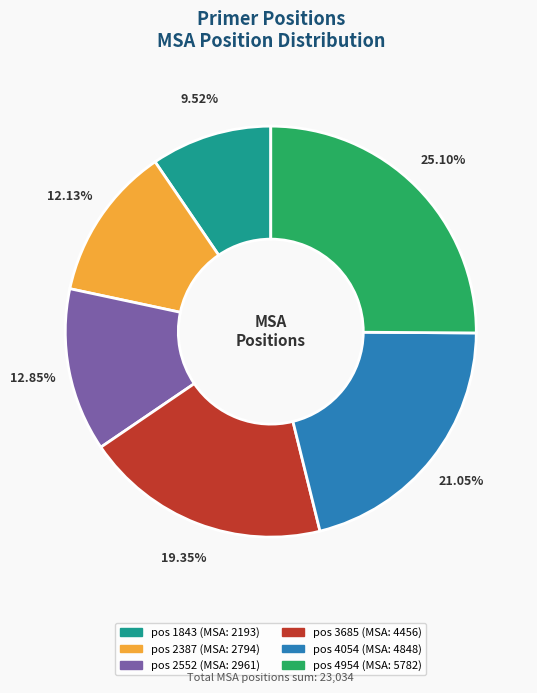

Count the number of slices in the pie.

6